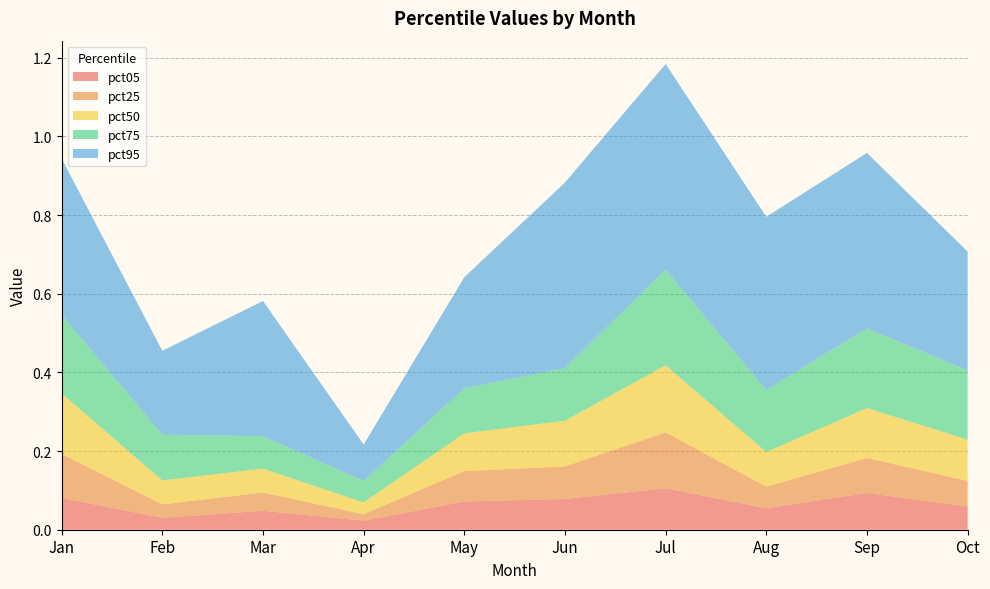

Reading right to left, transcribe all the data shown in this chart.

pct05: 0.1	0.1	0.1	0.1	0.1	0.1	0.0	0.0	0.0	0.1
pct25: 0.1	0.1	0.1	0.1	0.1	0.1	0.0	0.0	0.0	0.1
pct50: 0.1	0.1	0.1	0.2	0.1	0.1	0.0	0.1	0.1	0.2
pct75: 0.2	0.2	0.2	0.2	0.1	0.1	0.1	0.1	0.1	0.2
pct95: 0.3	0.4	0.4	0.5	0.5	0.3	0.1	0.3	0.2	0.4